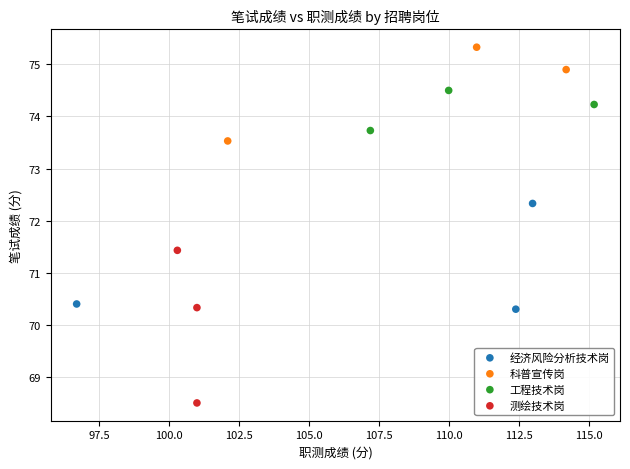

Which series reaches the minimum Y coordinate?

测绘技术岗